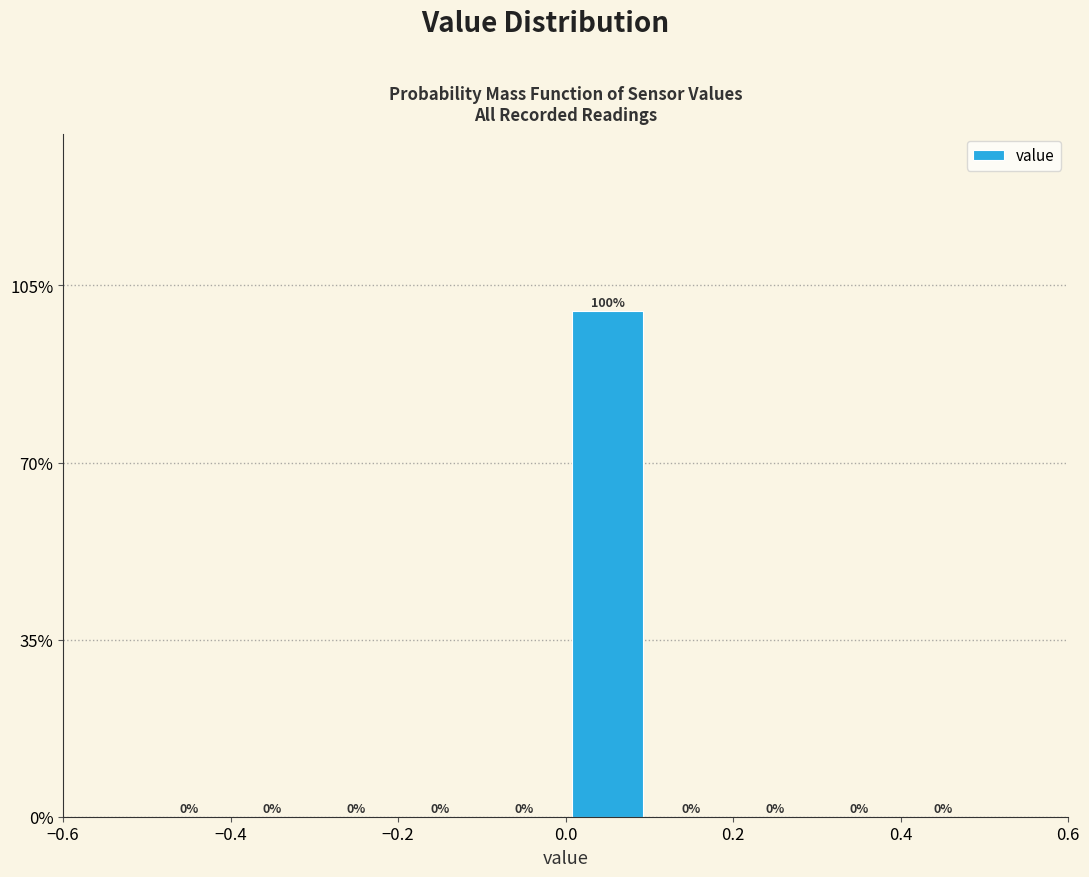

Reading left to right, list every bar in this chart as the range it spans on the x-axis followed by its height.

-0.5 to -0.4: 0
-0.4 to -0.3: 0
-0.3 to -0.2: 0
-0.2 to -0.1: 0
-0.1 to 0.0: 0
0.0 to 0.1: 100
0.1 to 0.2: 0
0.2 to 0.3: 0
0.3 to 0.4: 0
0.4 to 0.5: 0